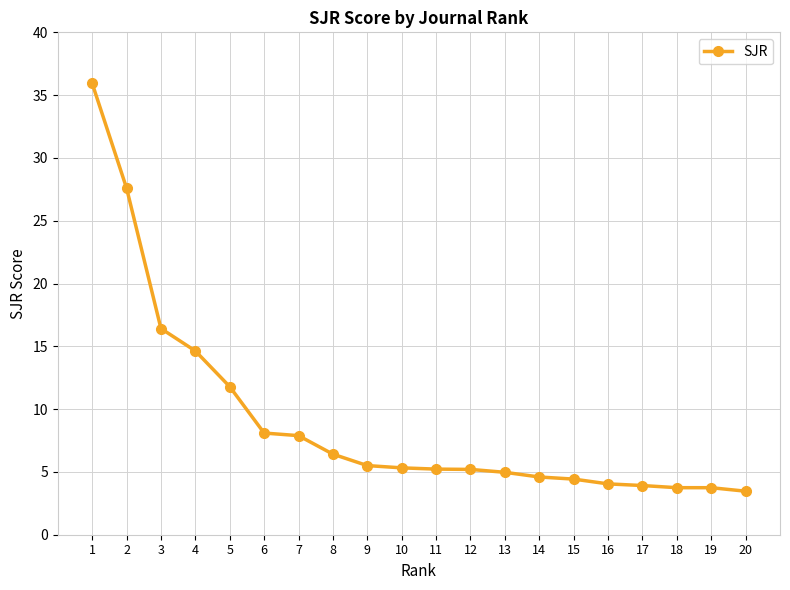

Which has a higher value, 8 or 20?

8